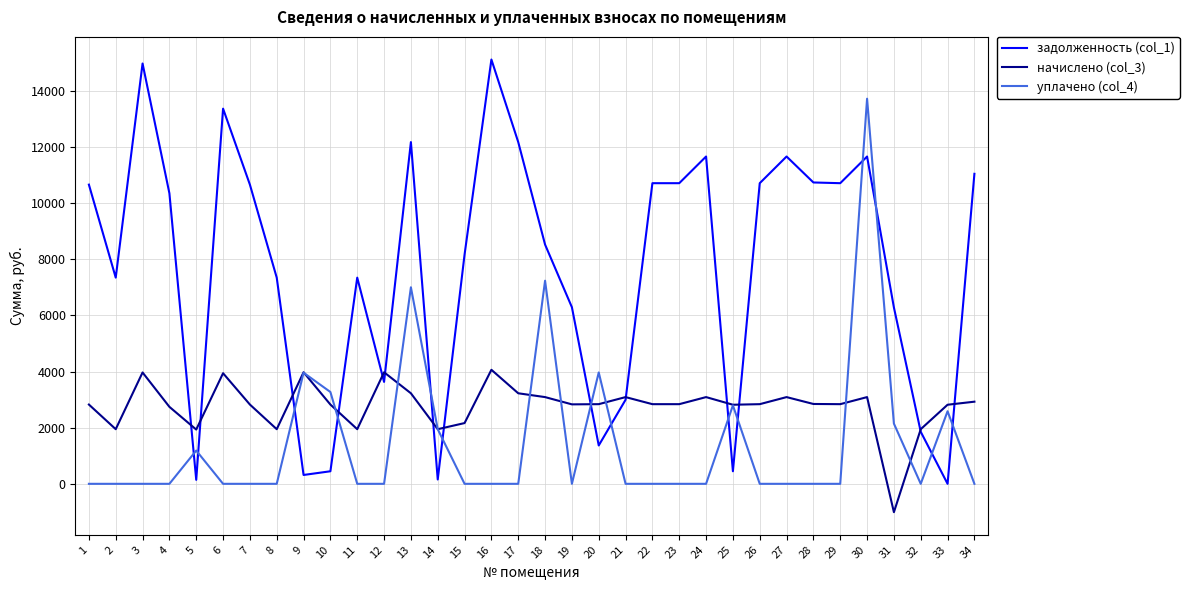

How many lines are shown in the chart?

3